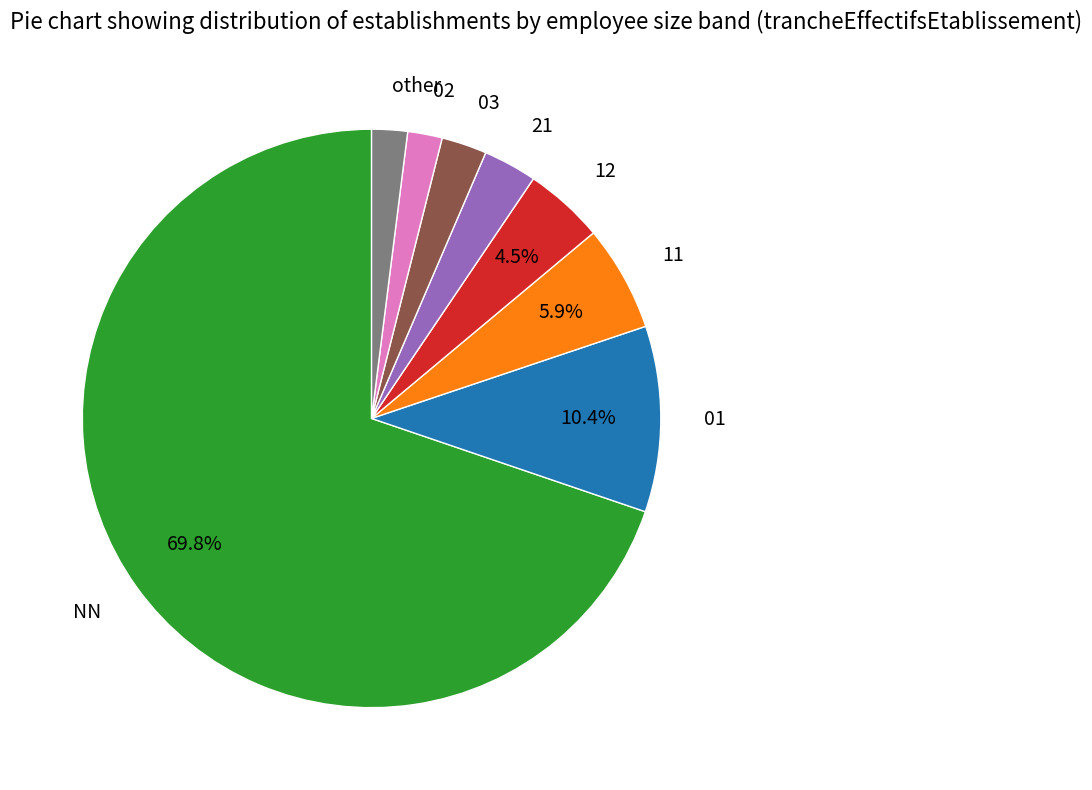

To the nearest percent, what is the combined percentage of NN and 21?

73%